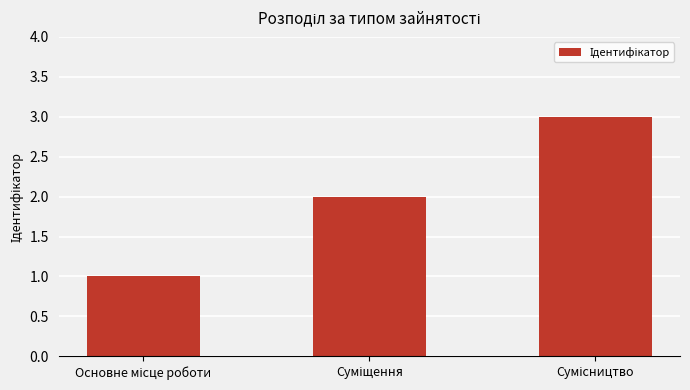

Reading left to right, what are all the values shown in this chart?

1	2	3